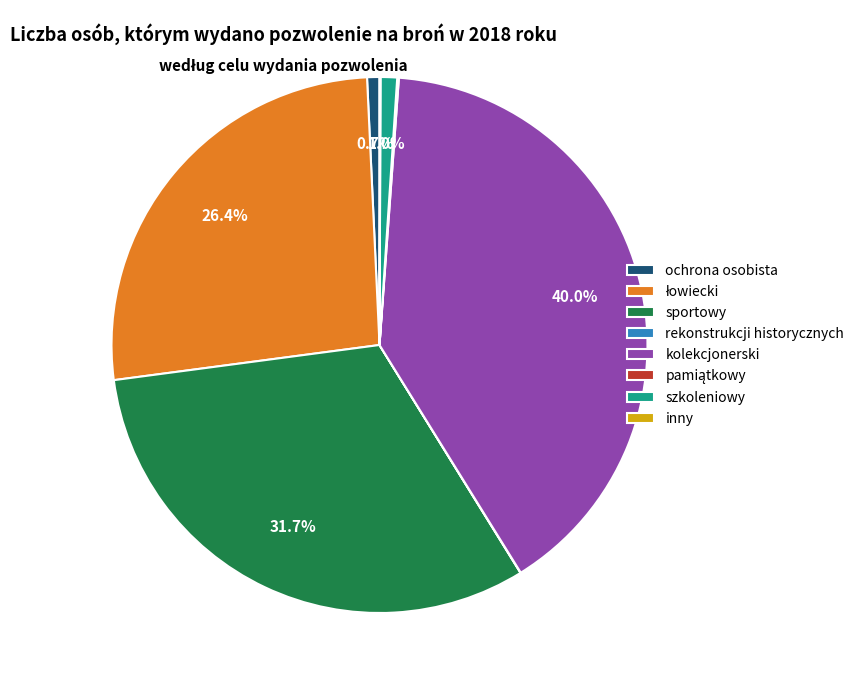

Does ochrona osobista represent more than half of the total?

No